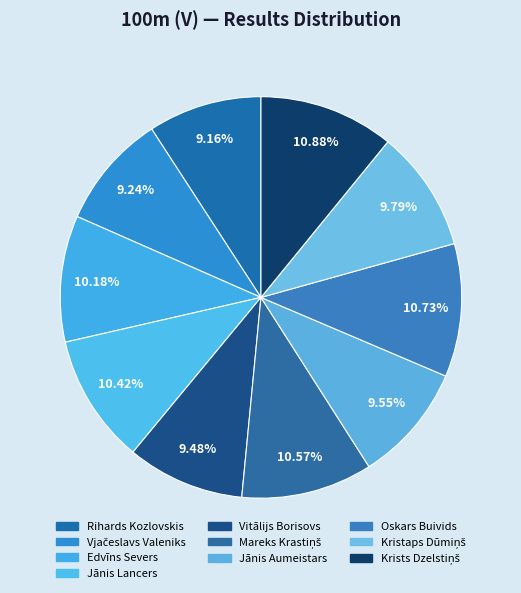

Which slice is the smallest?

Rihards Kozlovskis